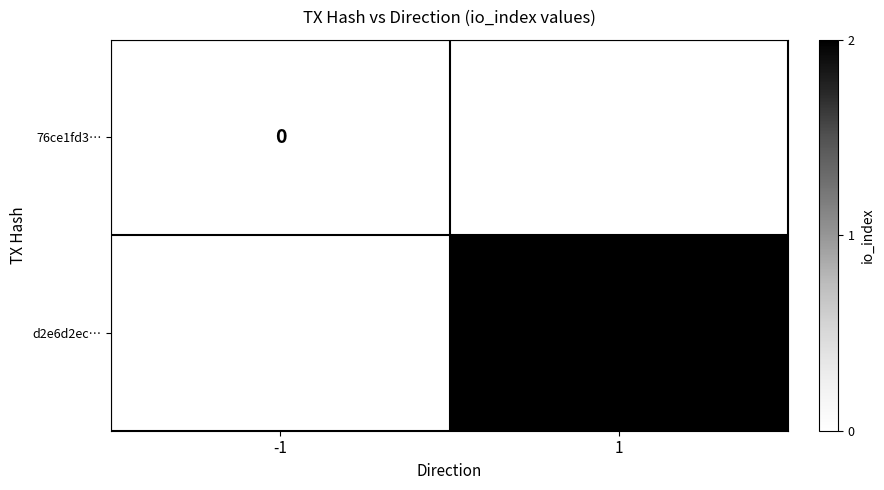

How many series are shown in this chart?

2